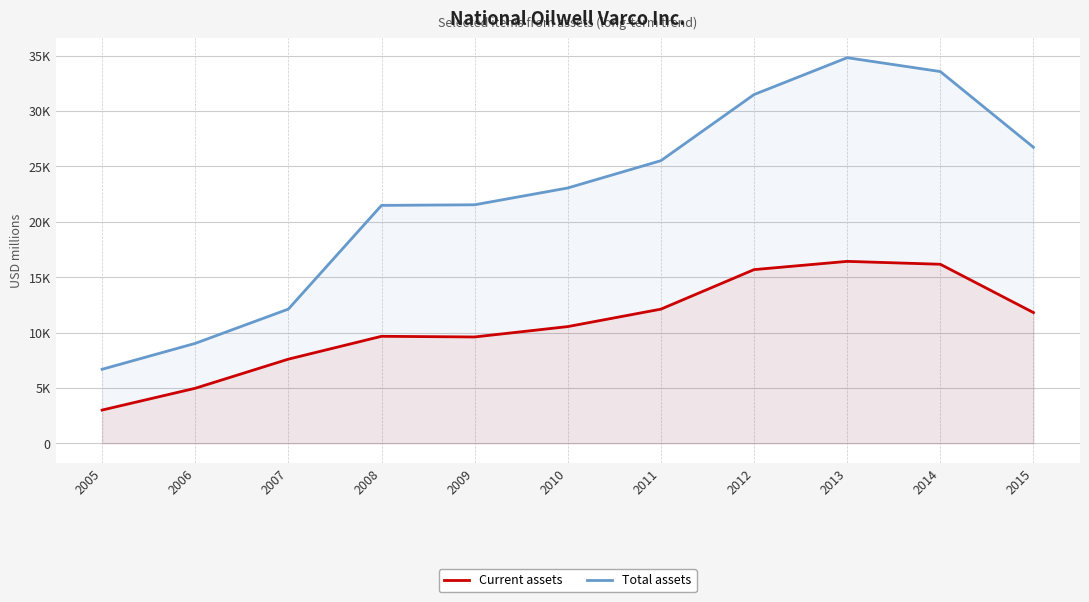

Reading right to left, list all the values displayed in this chart.

Current assets: 11801	16162	16423	15678	12110	10535	9598	9657	7594	4966	2998
Total assets: 26725	33562	34812	31484	25515	23050	21532	21479	12115	9019	6679